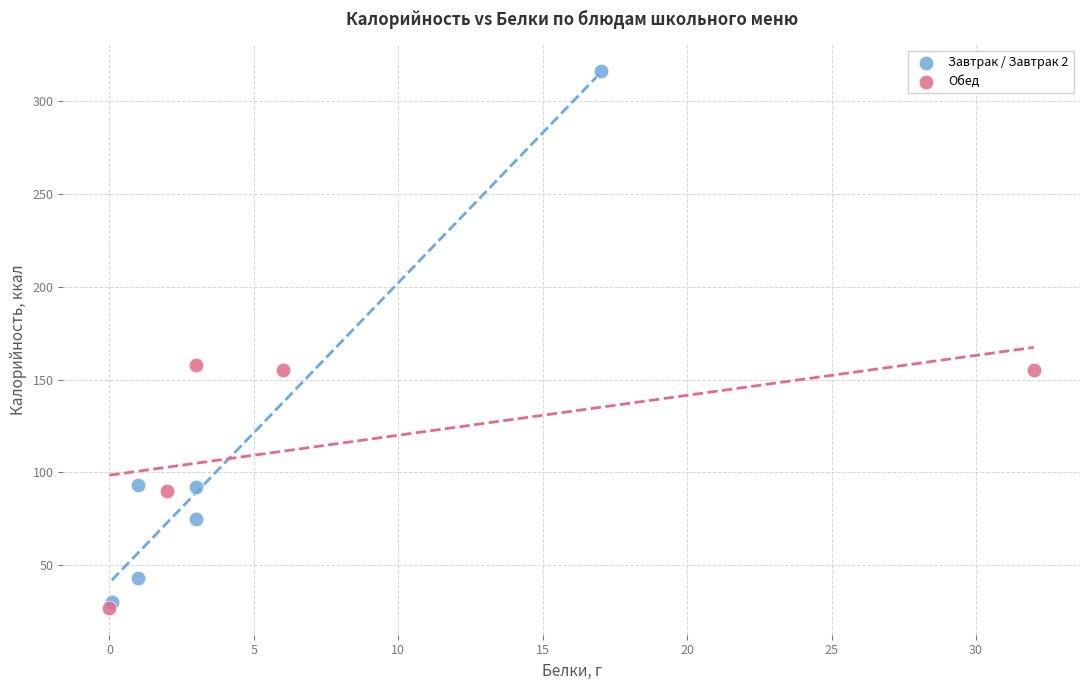

Which series contains the lowest Y value?

Обед